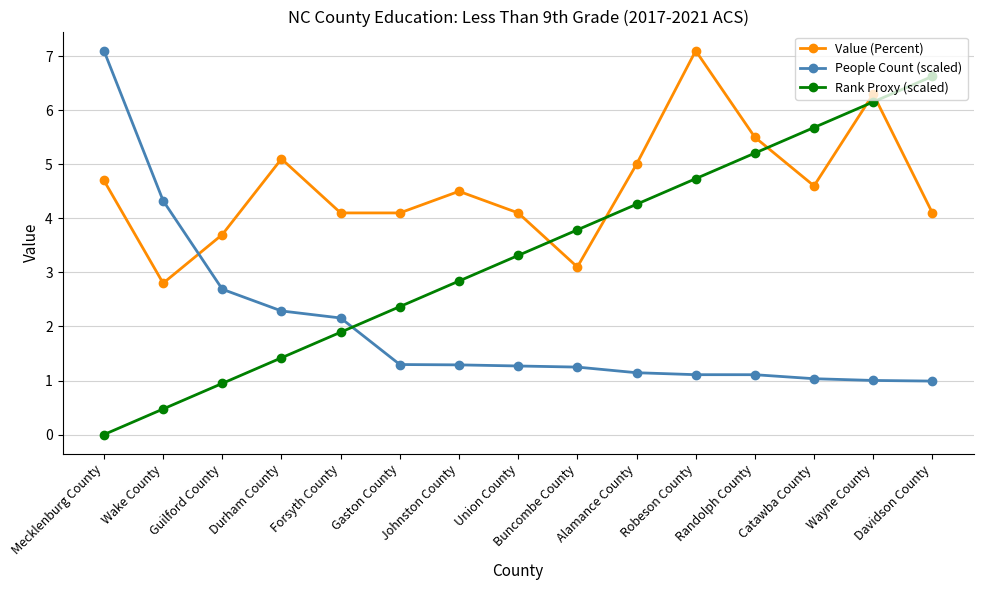

How many times do People Count (scaled) and Value (Percent) cross each other?

1